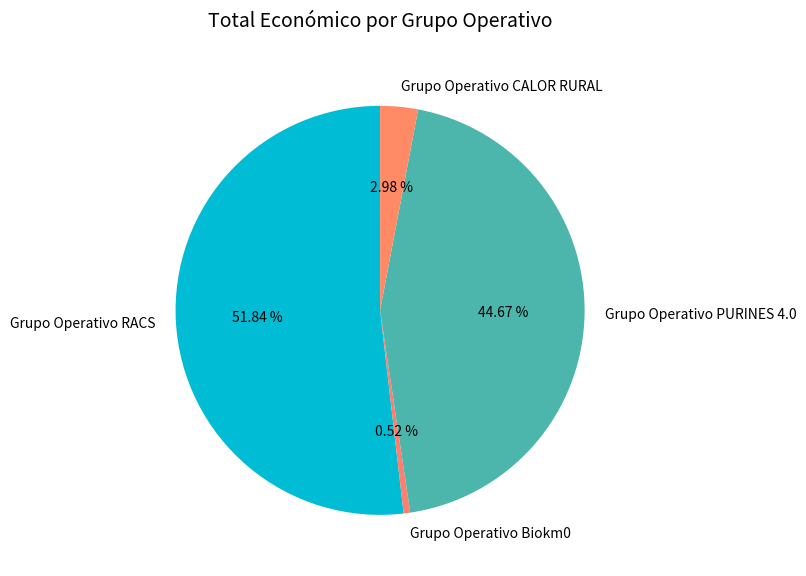

Between Grupo Operativo CALOR RURAL and Grupo Operativo RACS, which is larger?

Grupo Operativo RACS